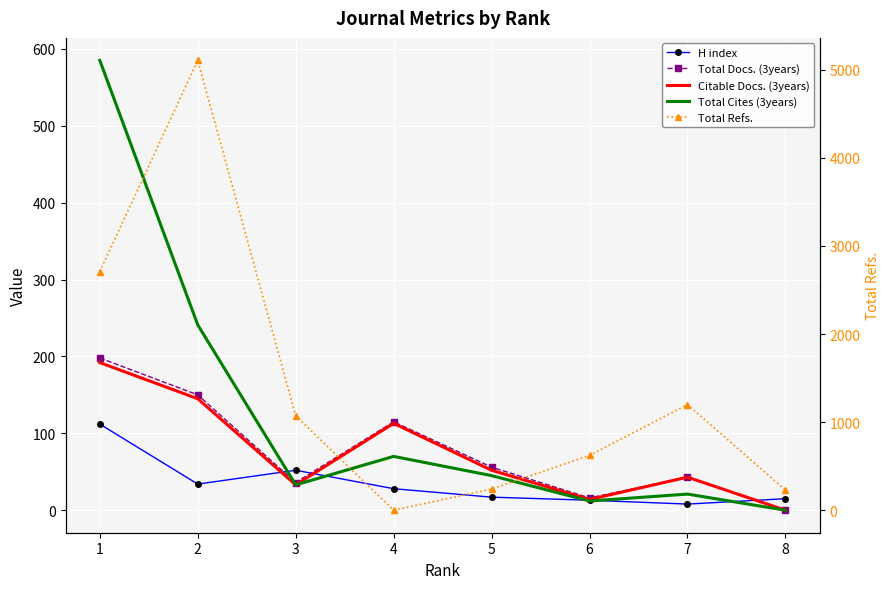

Which category has the highest value in the H index series?

1